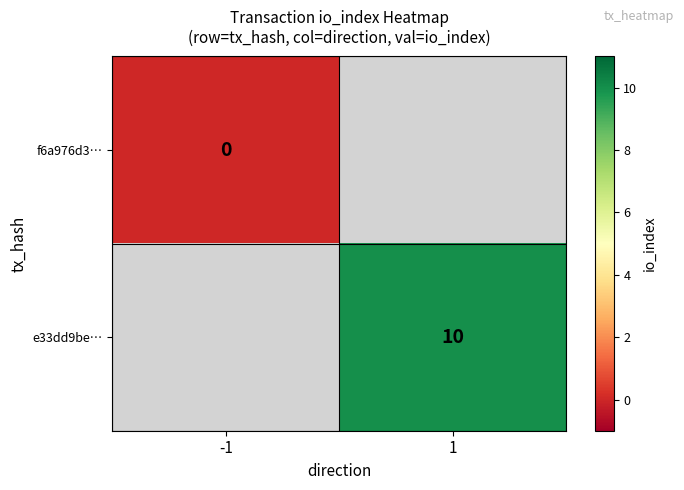

True or false: e33dd9be… has a value of 17 at 1.

False